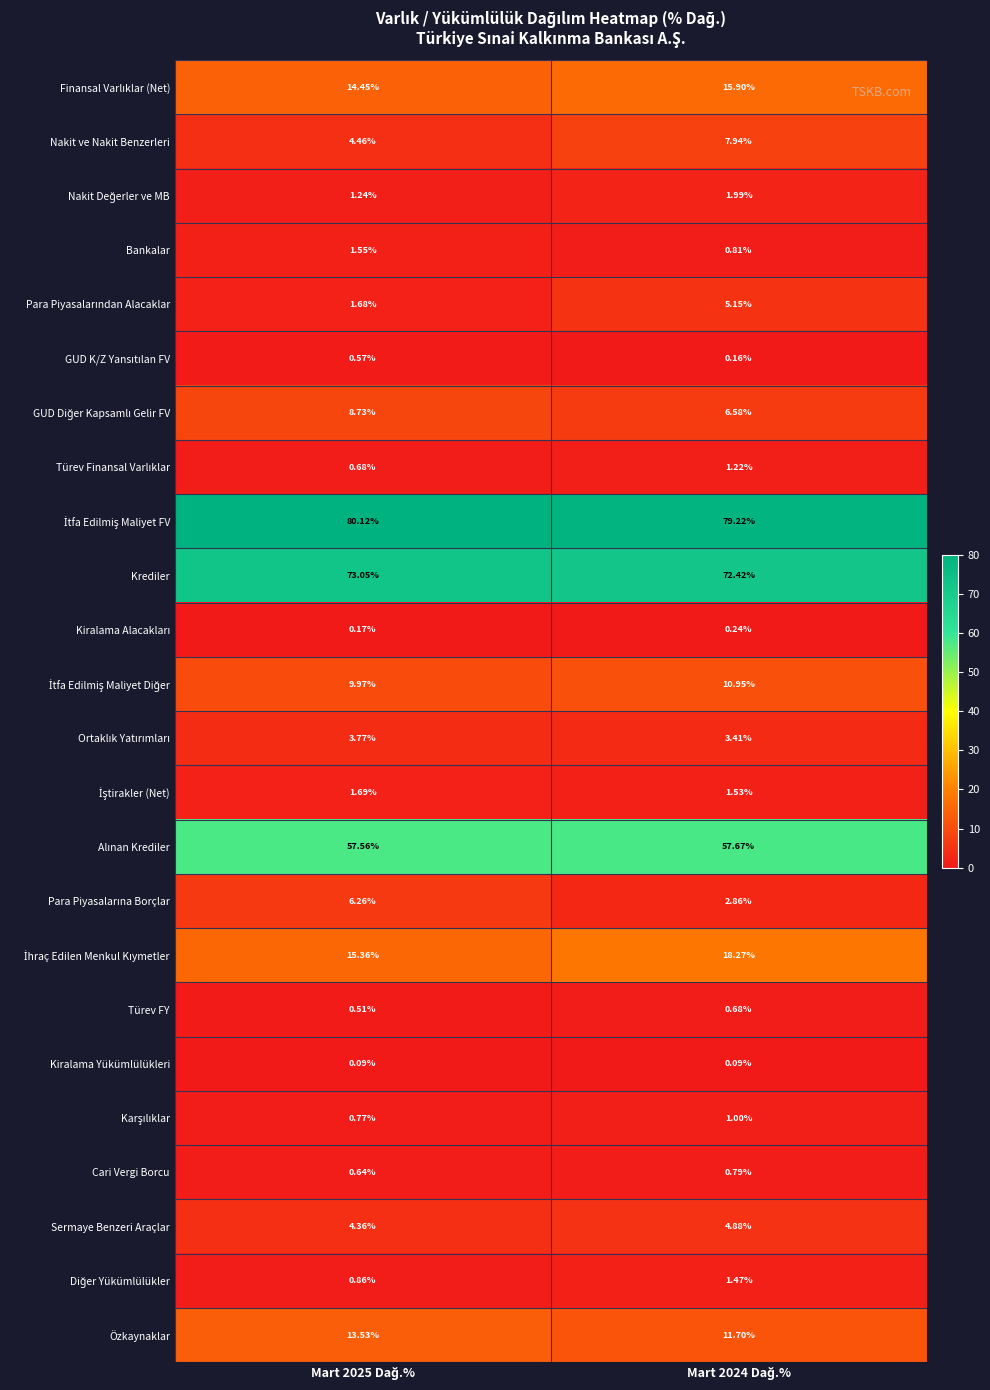

Which series has the widest spread of values?

Nakit ve Nakit Benzerleri